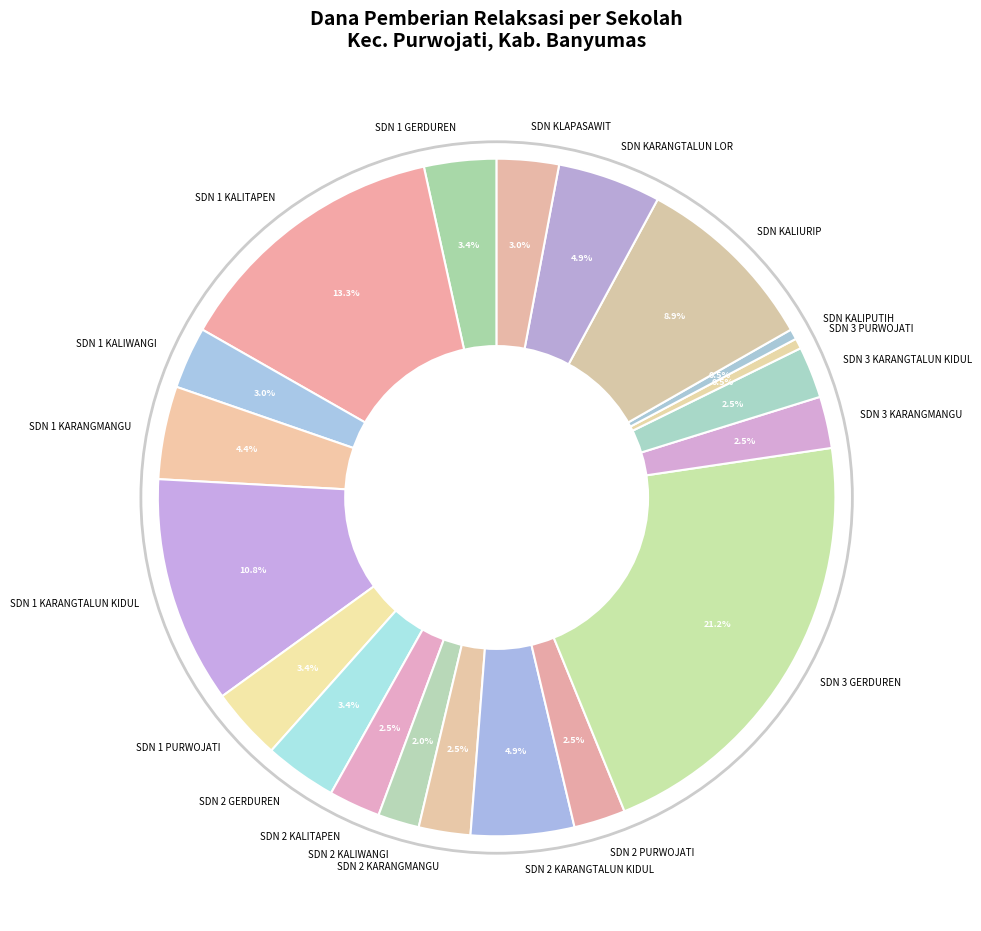

Count the number of slices in the pie.

20